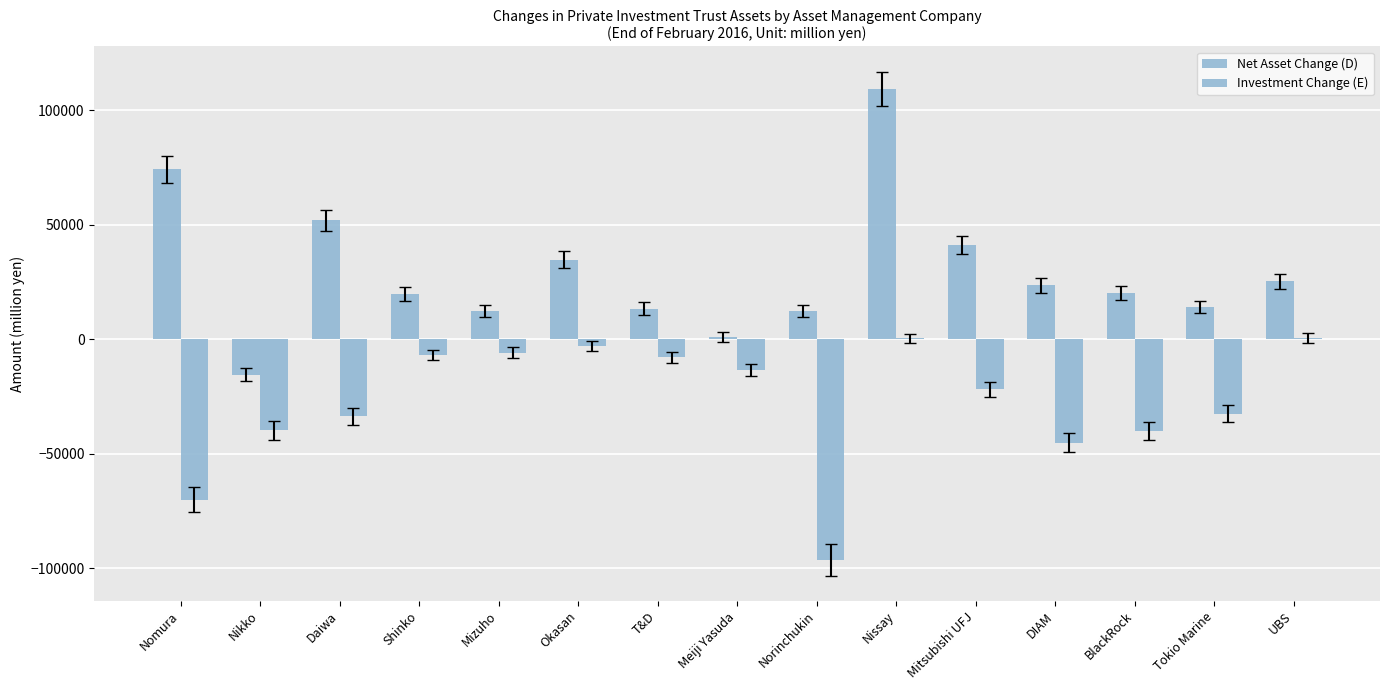

Which category has the lowest value in the Net Asset Change (D) series?

Nikko